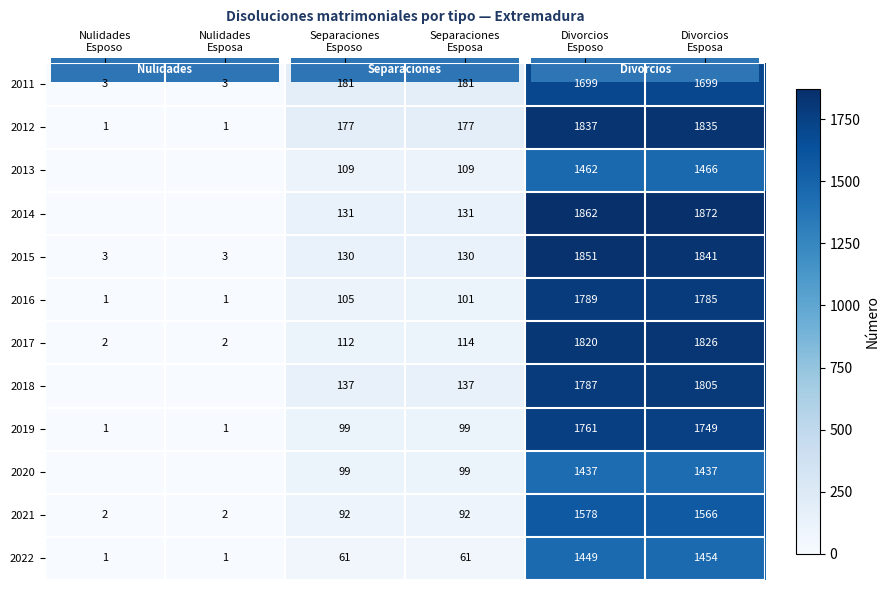

Count the number of categories in the chart.

6